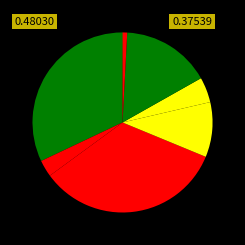

To the nearest percent, what is the difference between the largest and smallest slice percentages?

34%